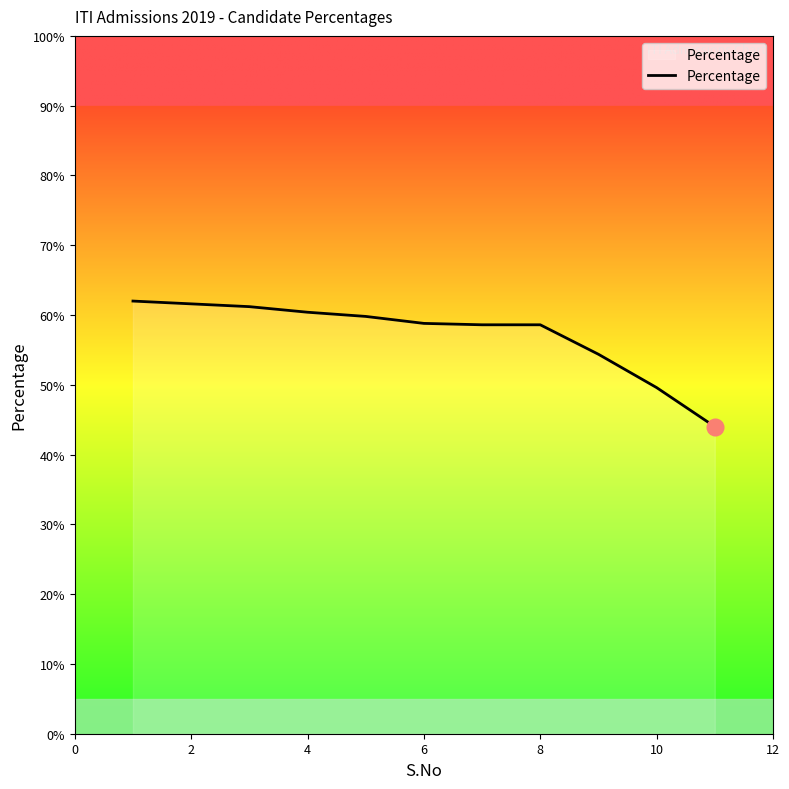

What is the difference between the maximum and minimum values?

18.0